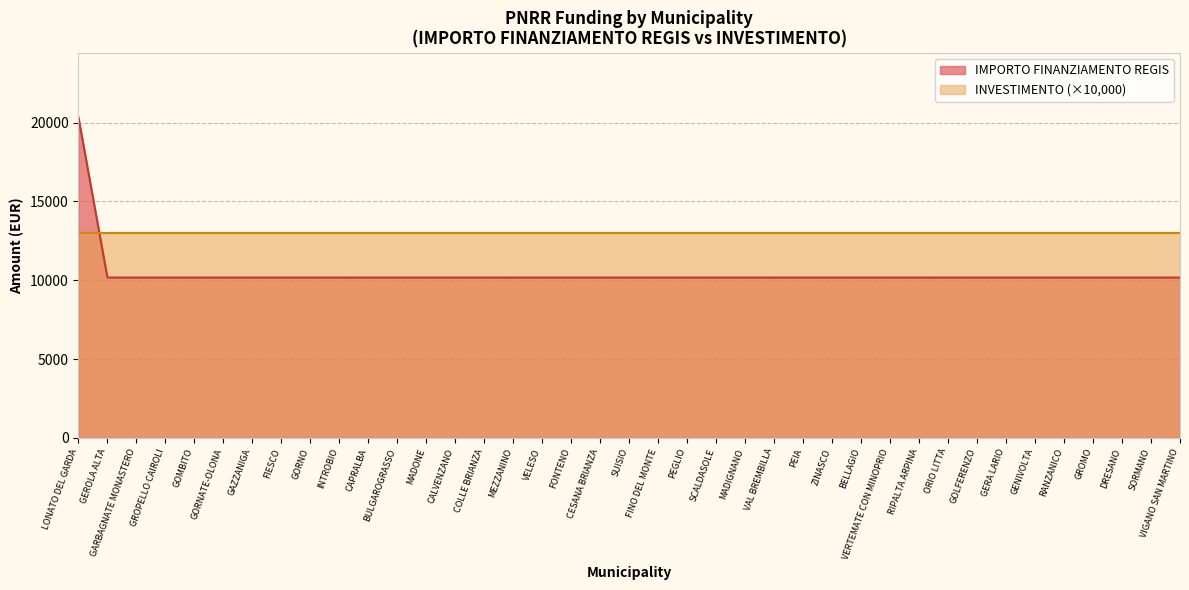

How many distinct data groups are displayed?

2